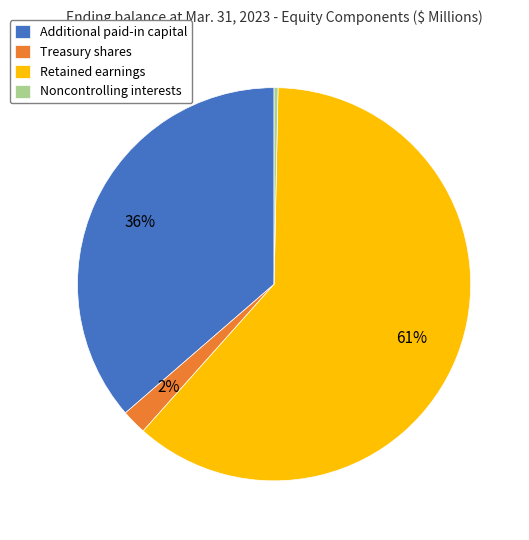

Between Additional paid-in capital and Noncontrolling interests, which is larger?

Additional paid-in capital